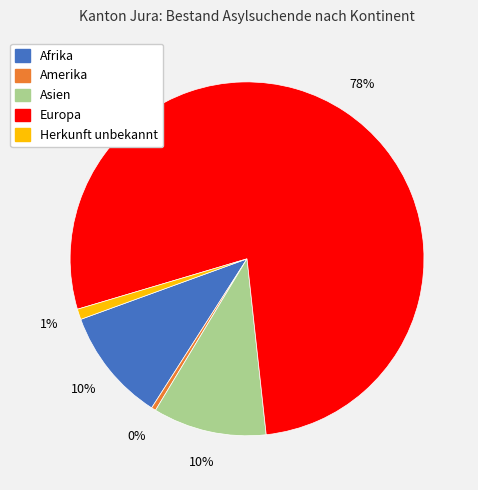

True or false: Europa accounts for 78% of the total.

True